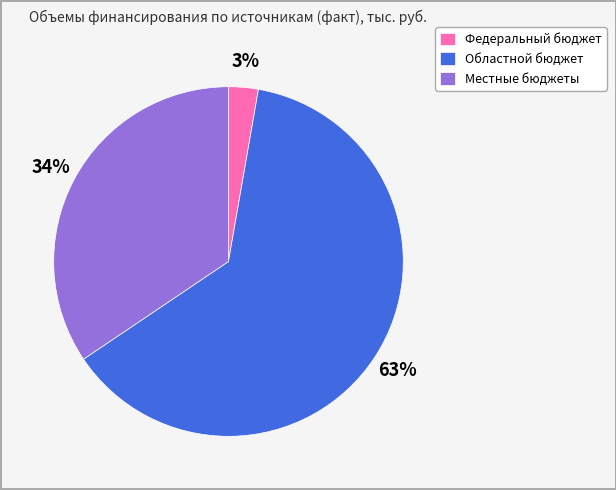

What percentage is the Местные бюджеты slice, to the nearest percent?

34%